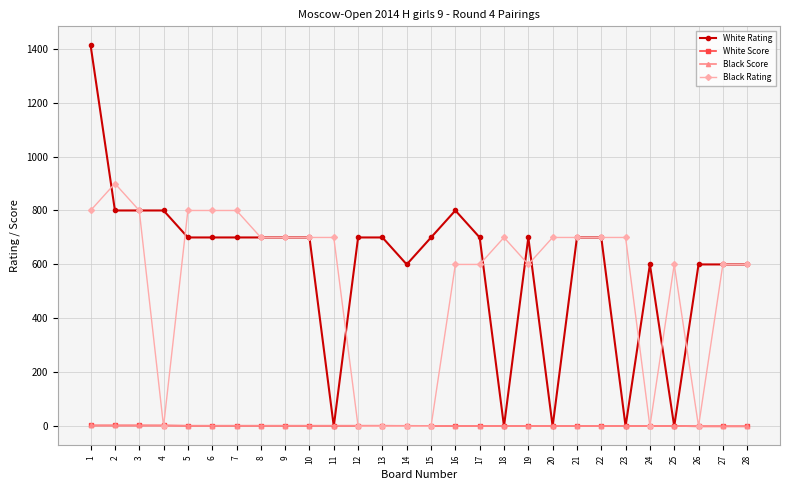

What is the difference between the maximum and second lowest values in the White Rating series?

1412.0